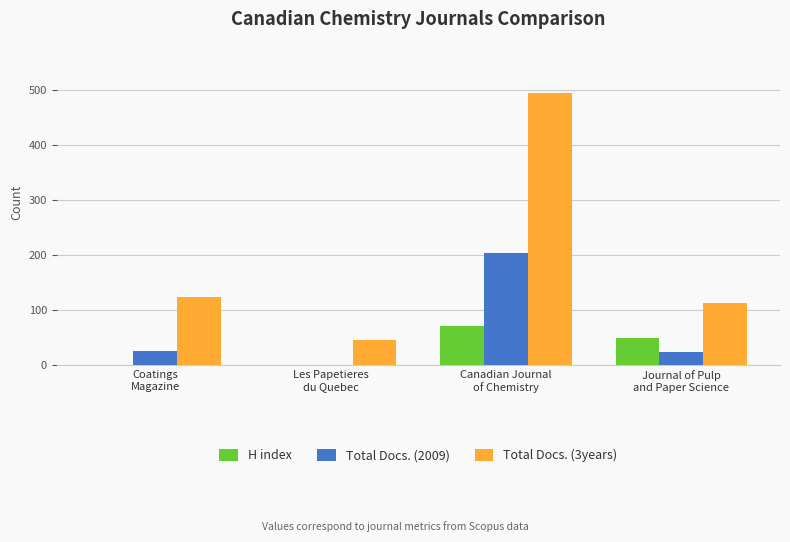

Are the bars grouped side by side (vs. stacked)?

Yes